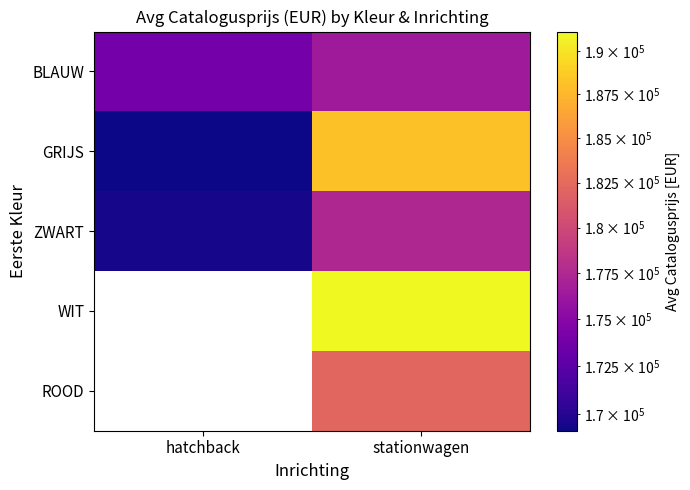

Which series changed the most between hatchback and stationwagen?

GRIJS